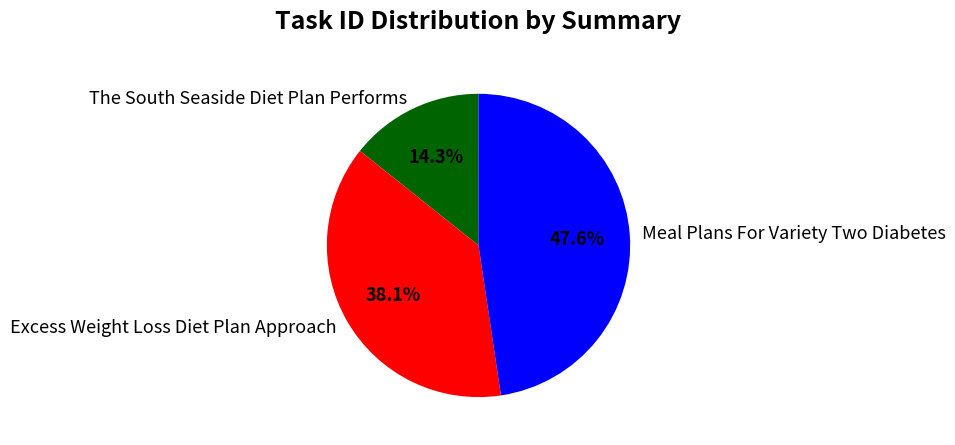

How many segments does this pie chart have?

3